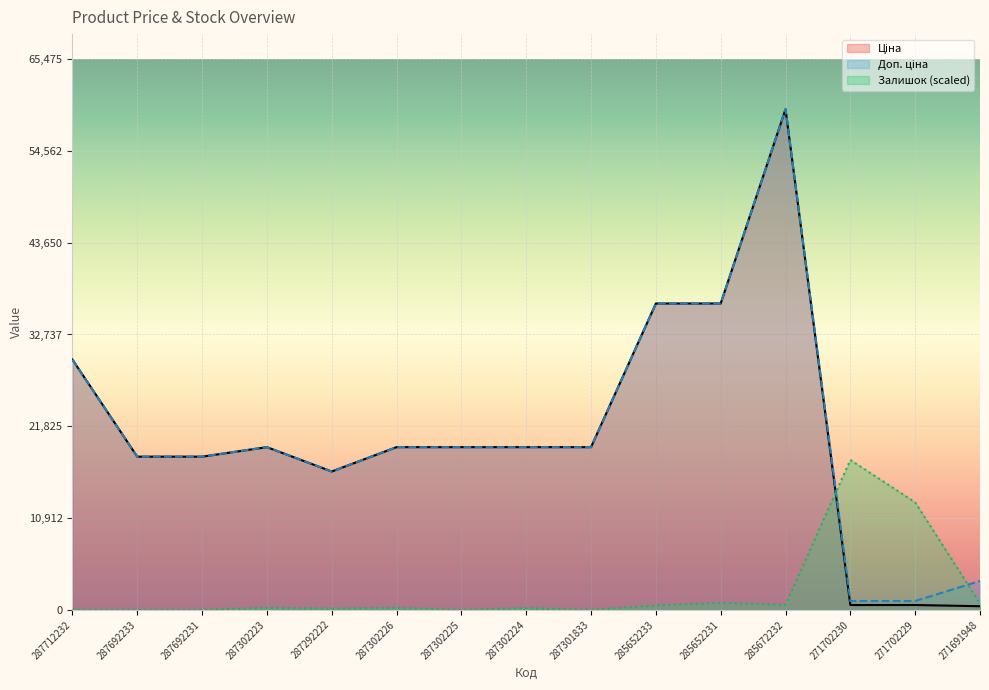

What is the difference between the maximum and minimum values in the Доп. ціна series?

58475.0